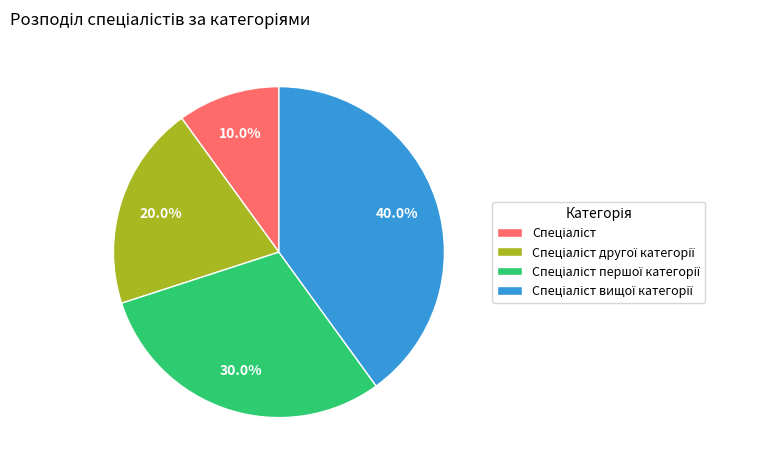

Is there a majority slice in this chart?

No